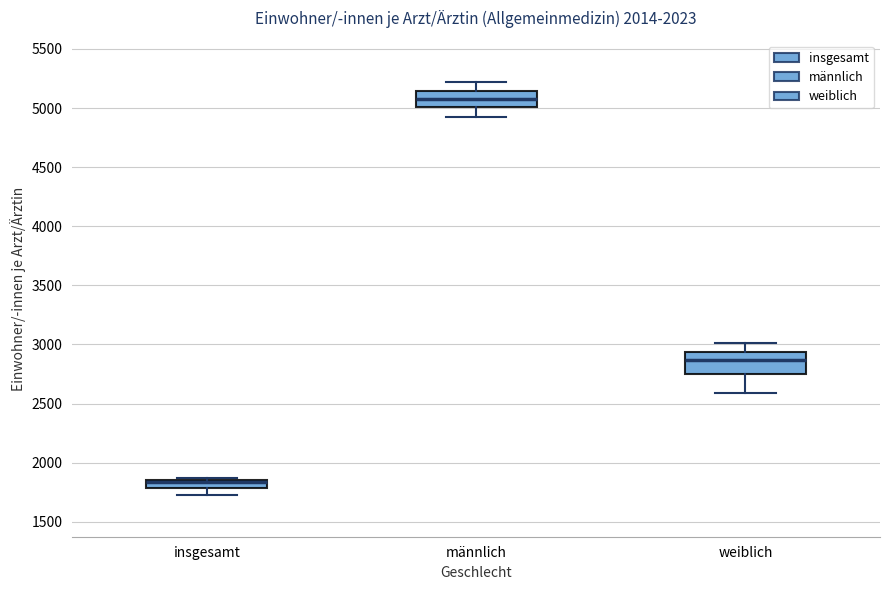

Where does the median line of the box for männlich sit on the y-axis? The values are not printed on the chart, so give them approximately, as read against the axis.

5100